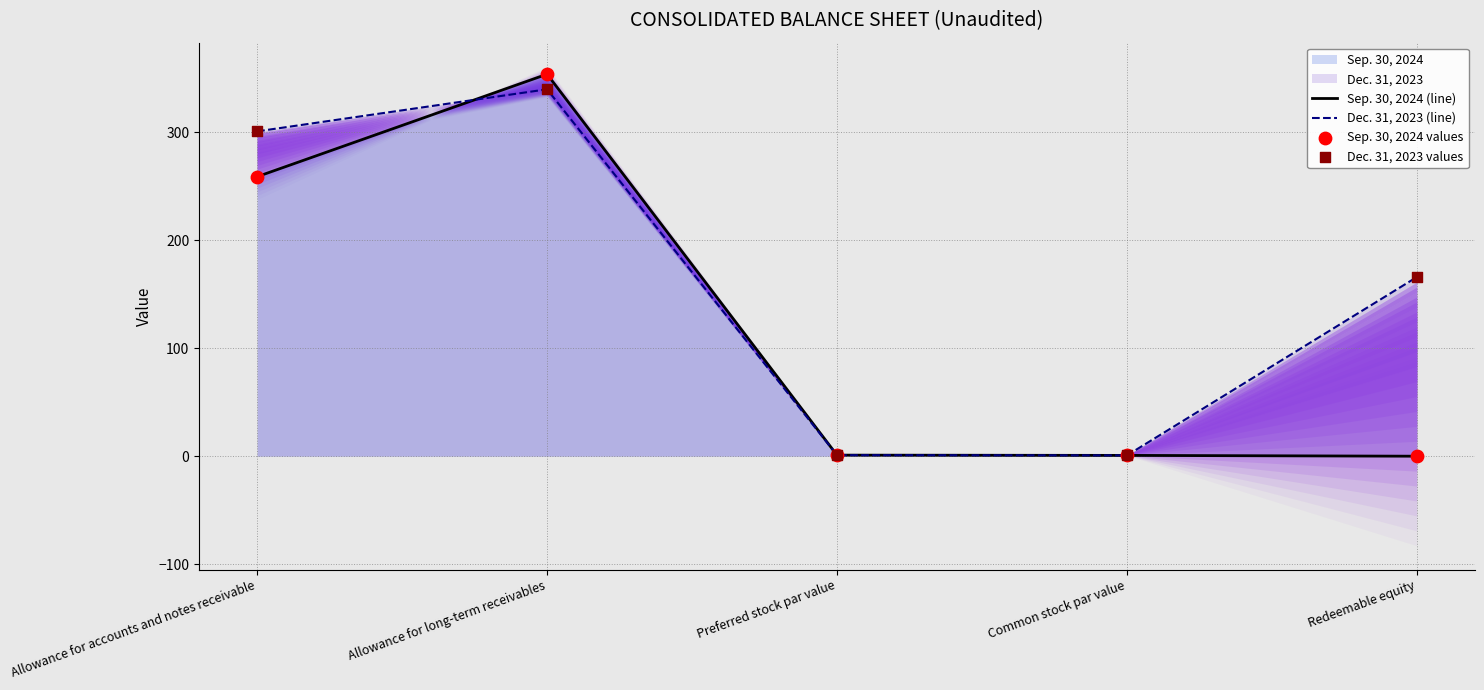

What is the total value across all series at Preferred stock par value?

4.0